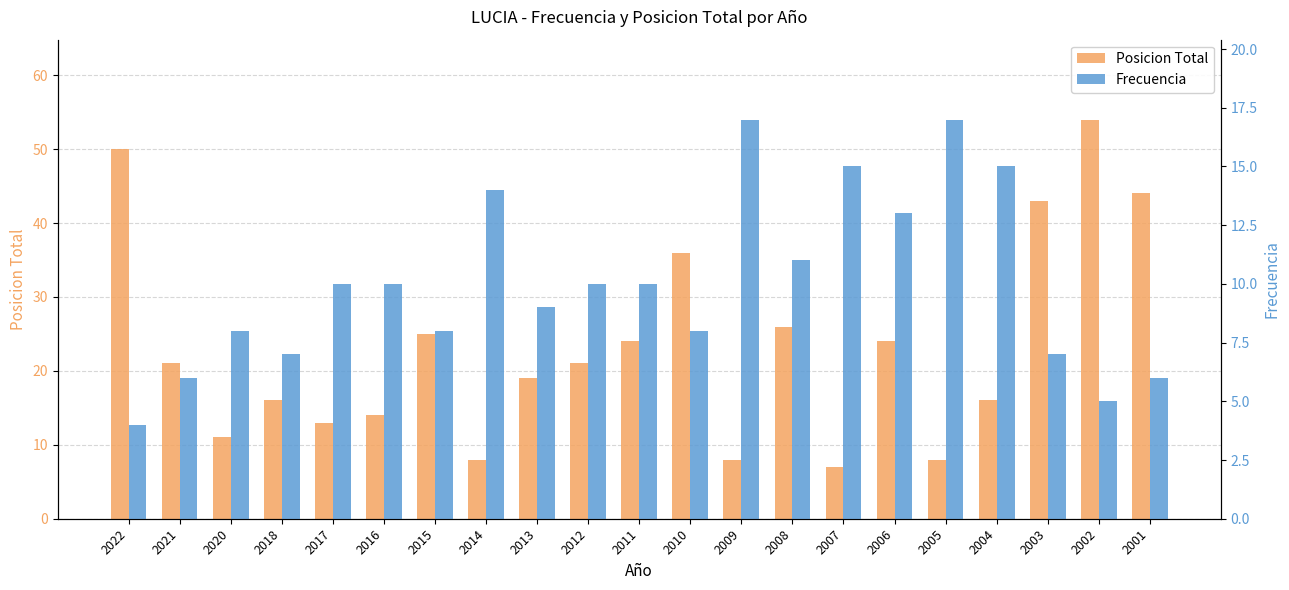

What is the spread (max minus min) of values at 2009?

9